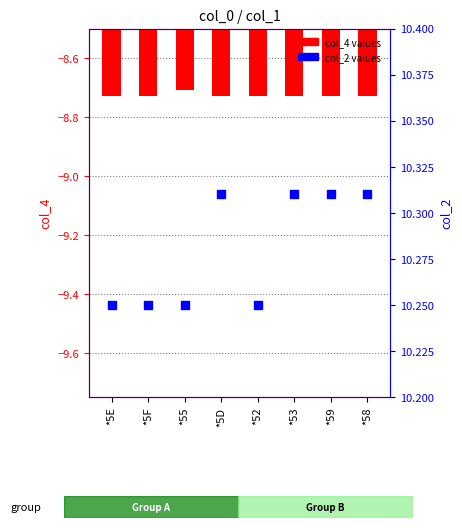

Which series has the largest Y range (max minus min)?

col_2 values